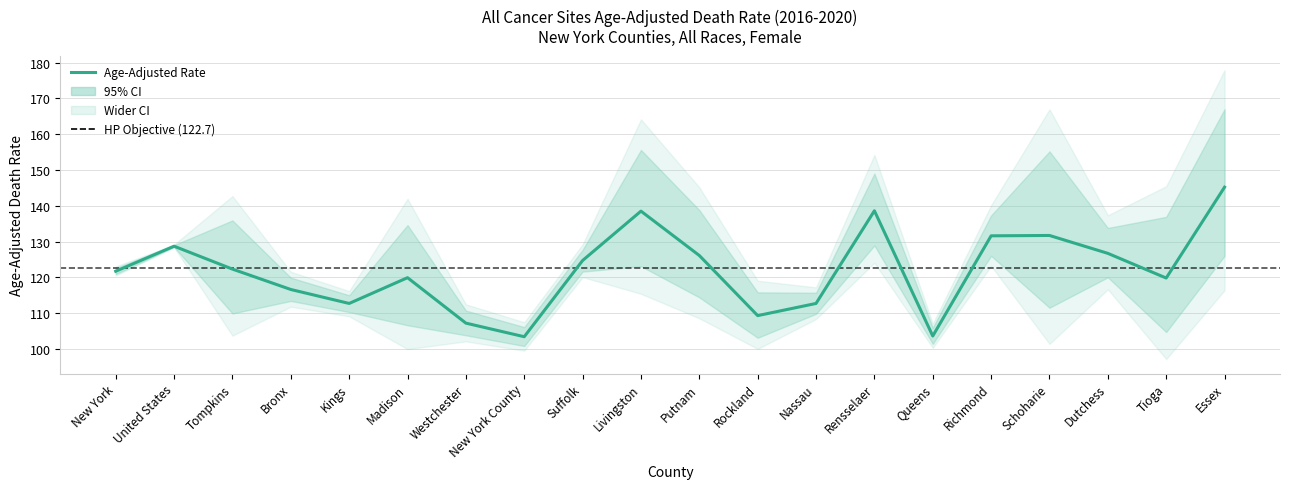

Which category has the highest value across all series?

Essex